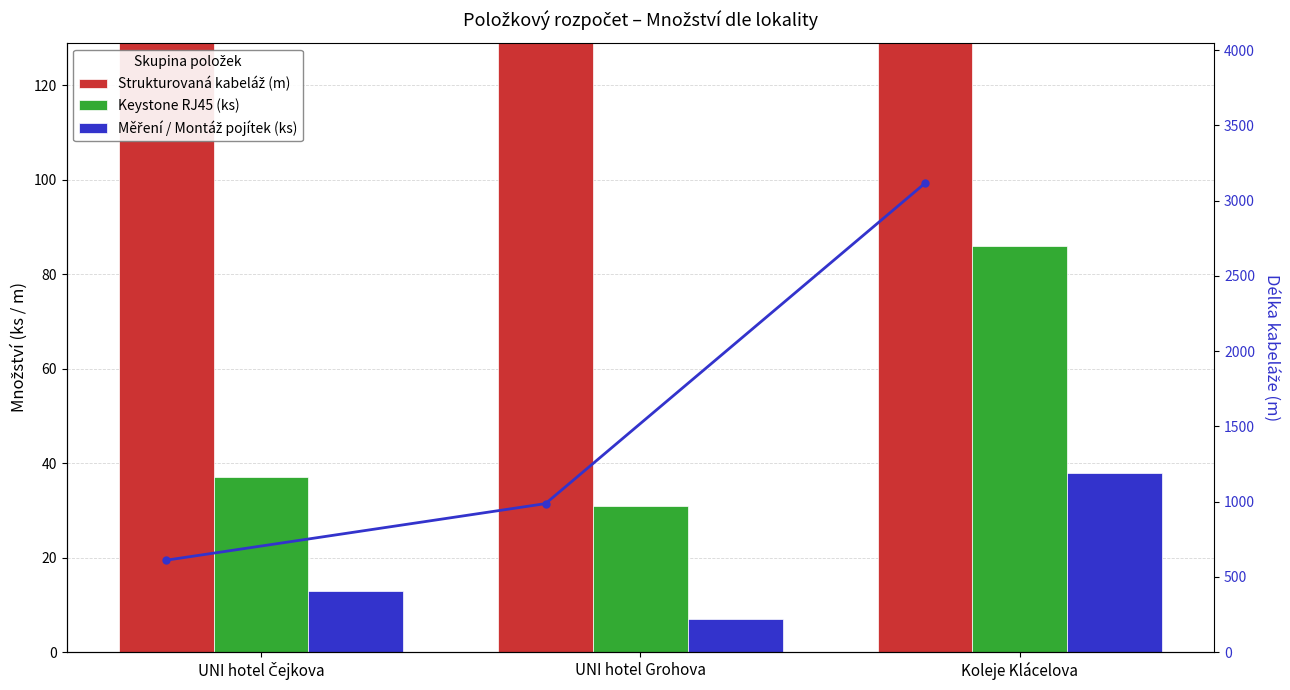

Rank the series at UNI hotel Čejkova from highest to lowest value.

Strukturovaná kabeláž (m), Kabeláž trend, Keystone RJ45 (ks), Měření / Montáž pojítek (ks)